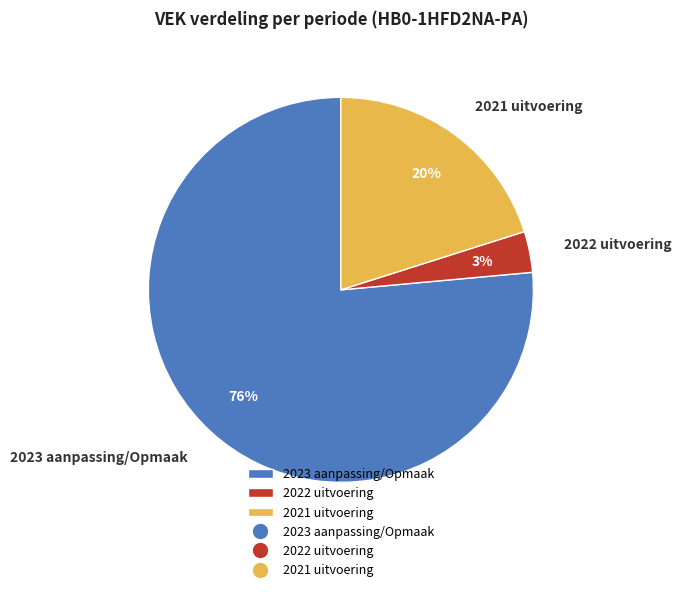

Which slice is the smallest?

2022 uitvoering